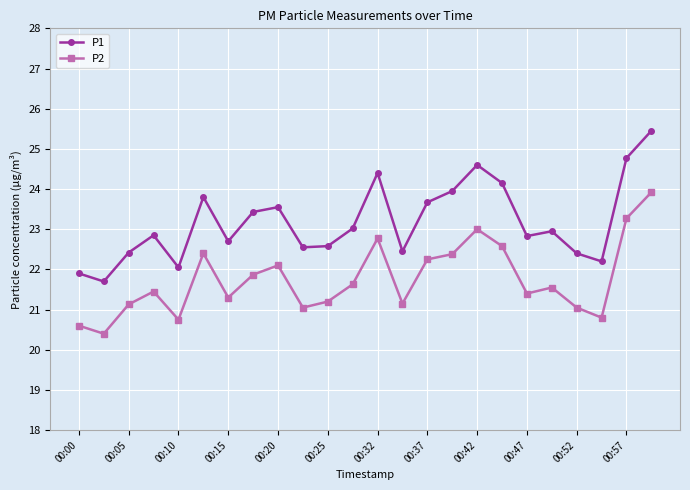

Rank the series by their average value, from lowest to highest.

P2, P1